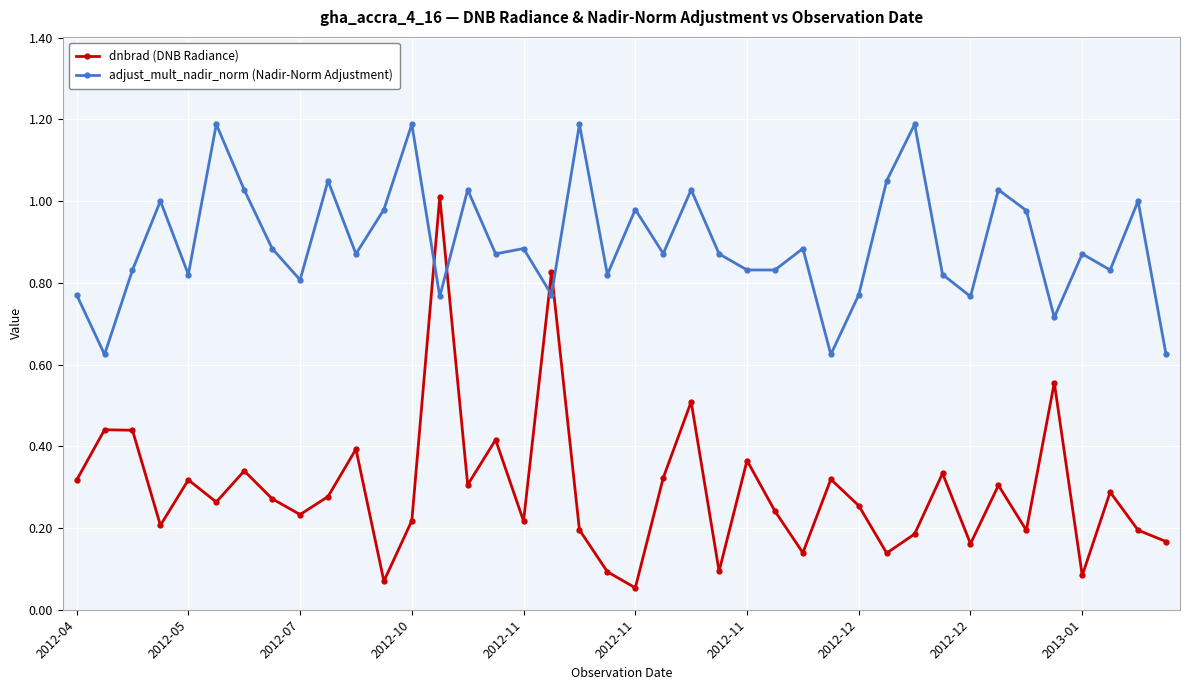

In dnbrad (DNB Radiance), how many points are lower than both neighbors (excluding endpoints)?

13